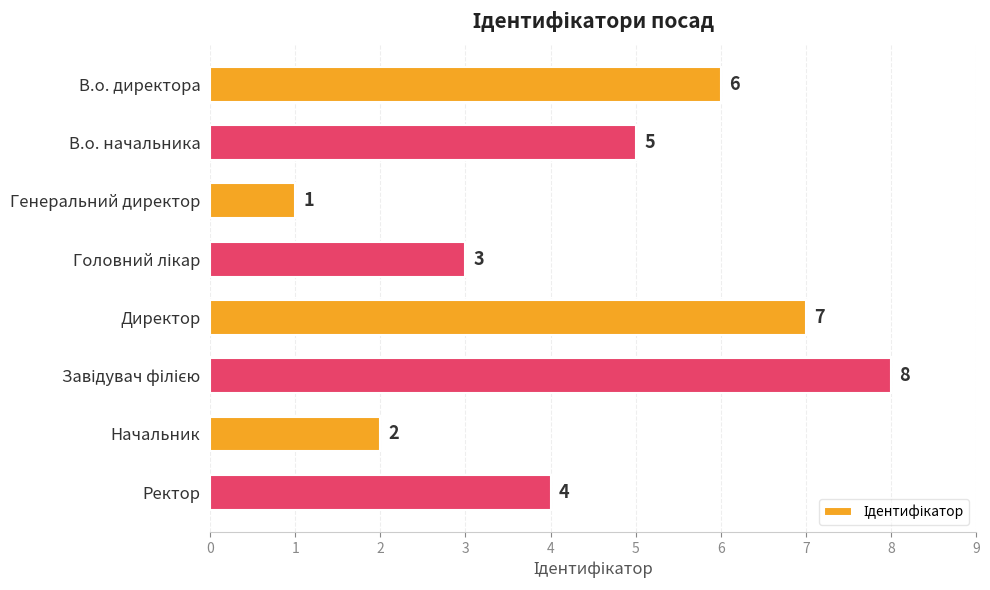

What is the label of the 4th bar from the bottom?

Директор